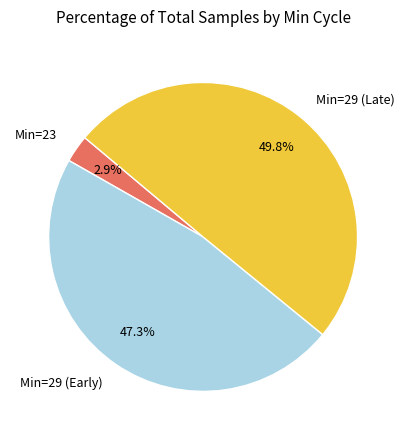

Combined, what portion of the pie is Min=29 (Early) and Min=23?

50.2%